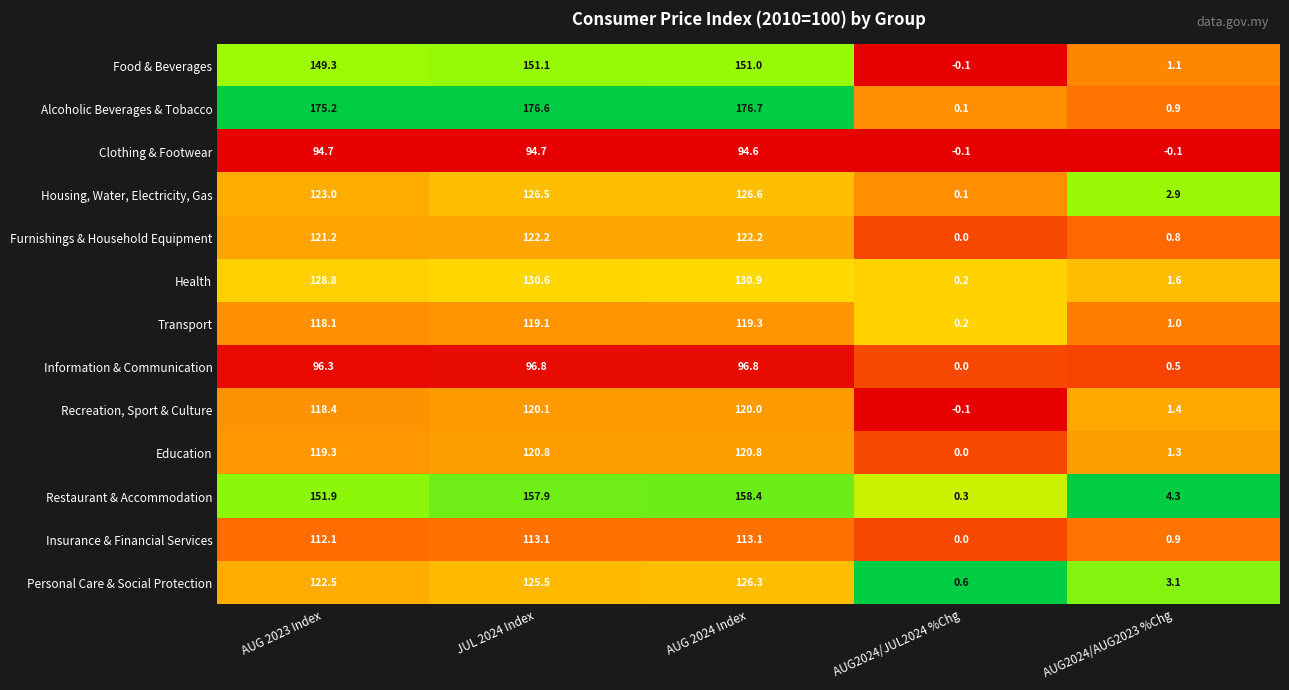

Rank the series by their maximum value, from lowest to highest.

Clothing & Footwear, Information & Communication, Insurance & Financial Services, Transport, Recreation, Sport & Culture, Education, Furnishings & Household Equipment, Personal Care & Social Protection, Housing, Water, Electricity, Gas, Health, Food & Beverages, Restaurant & Accommodation, Alcoholic Beverages & Tobacco